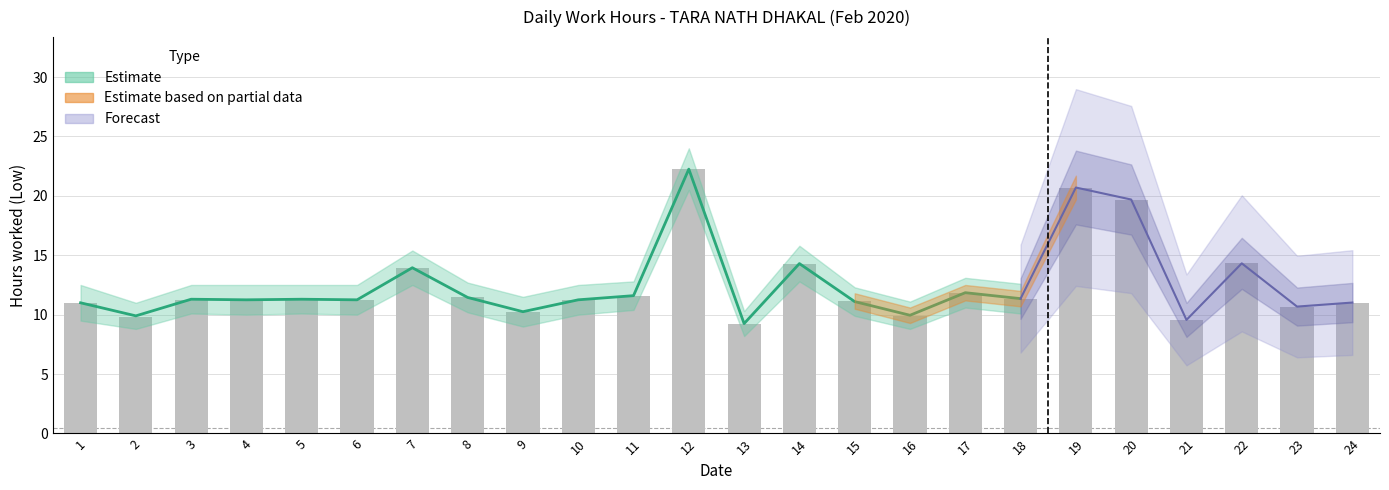

What is the value of the 10th bar from the left?

11.2